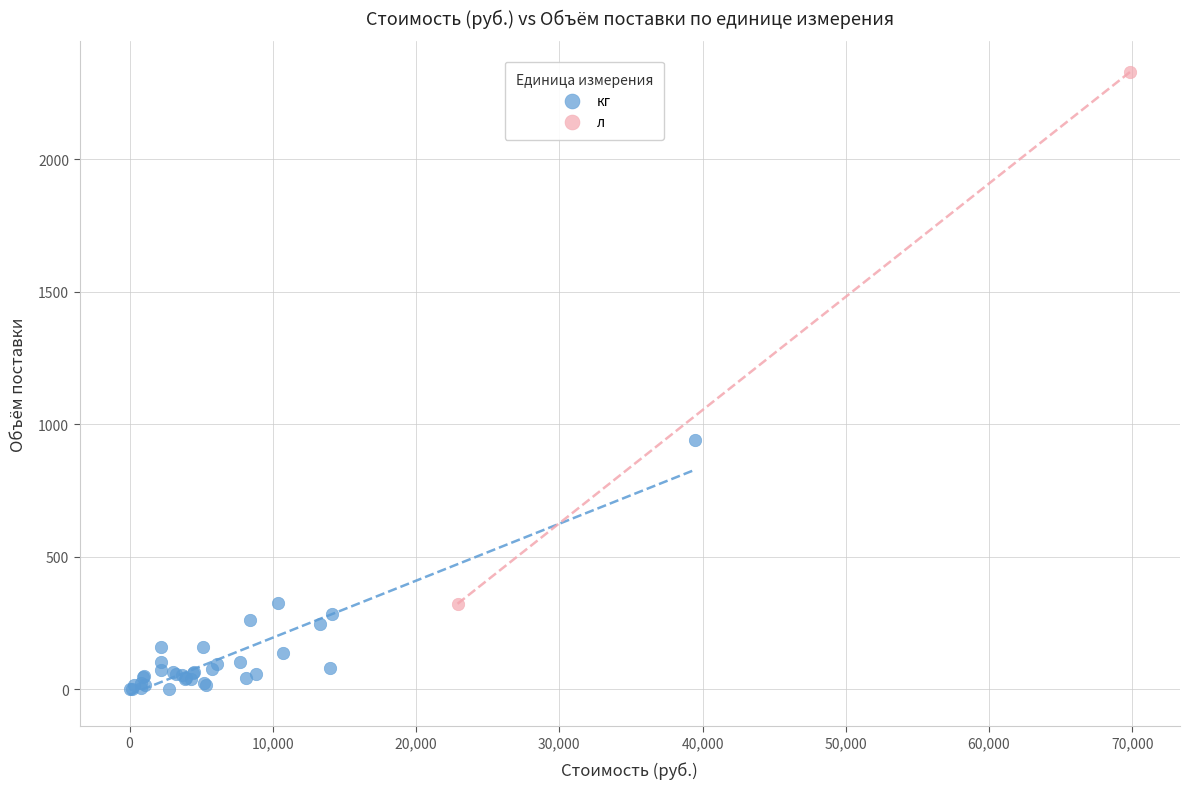

What are all the series names shown in the legend?

кг, л